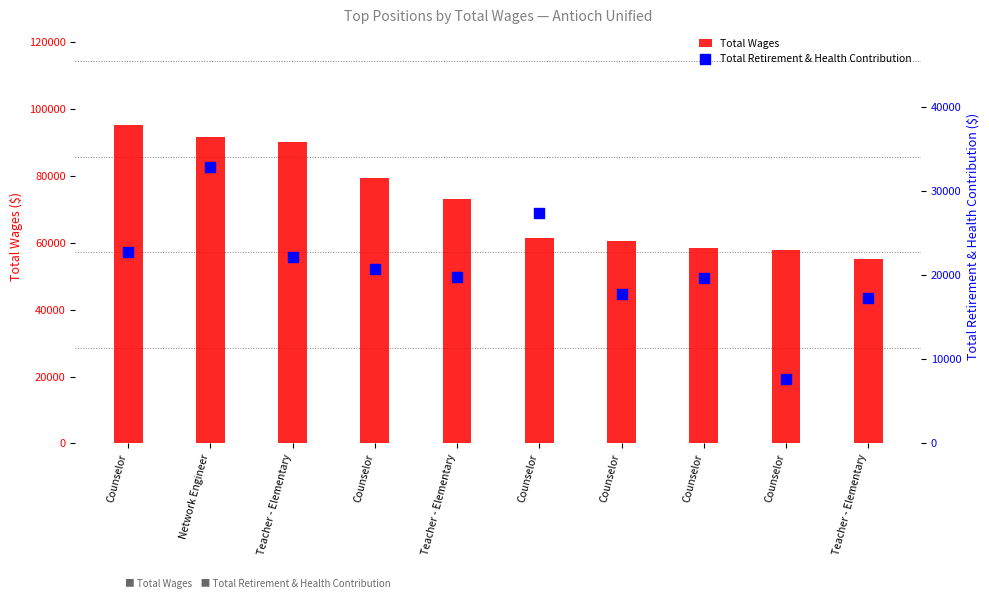

Which series has the largest Y range (max minus min)?

Total Wages